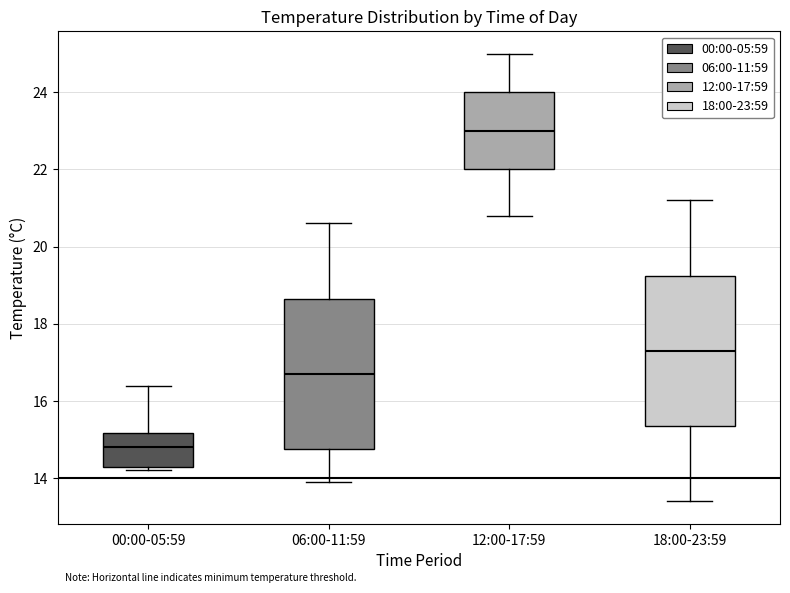

Where does the median line of the box for 06:00-11:59 sit on the y-axis? The values are not printed on the chart, so give them approximately, as read against the axis.

16.8